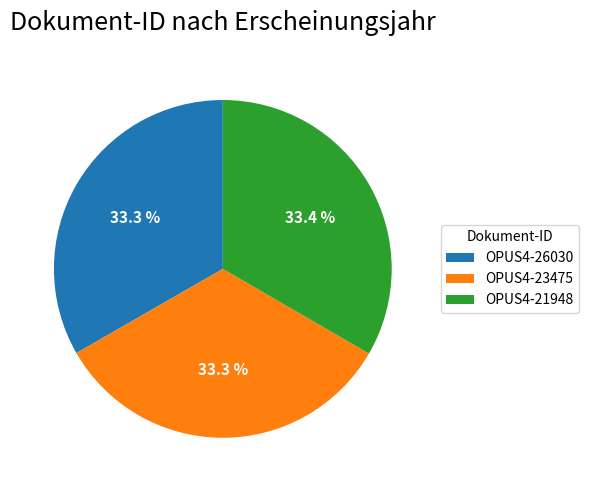

What percentage do OPUS4-23475 and OPUS4-26030 together represent?

66.6%